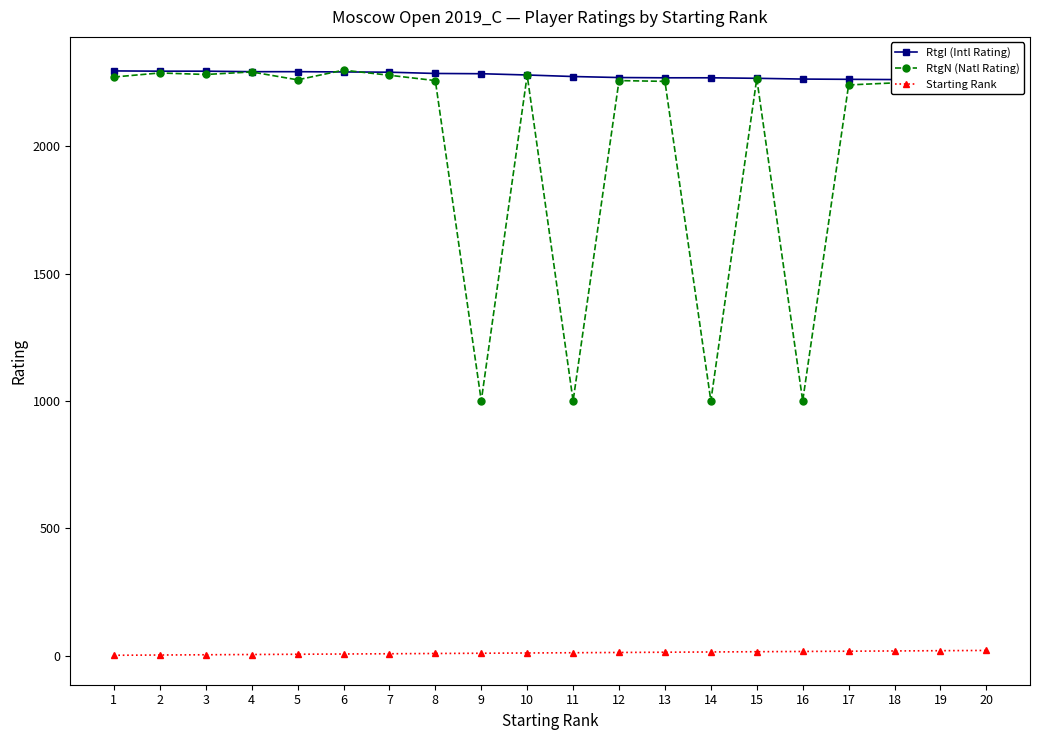

How many intersections are there between RtgN (Natl Rating) and RtgI (Intl Rating)?

4